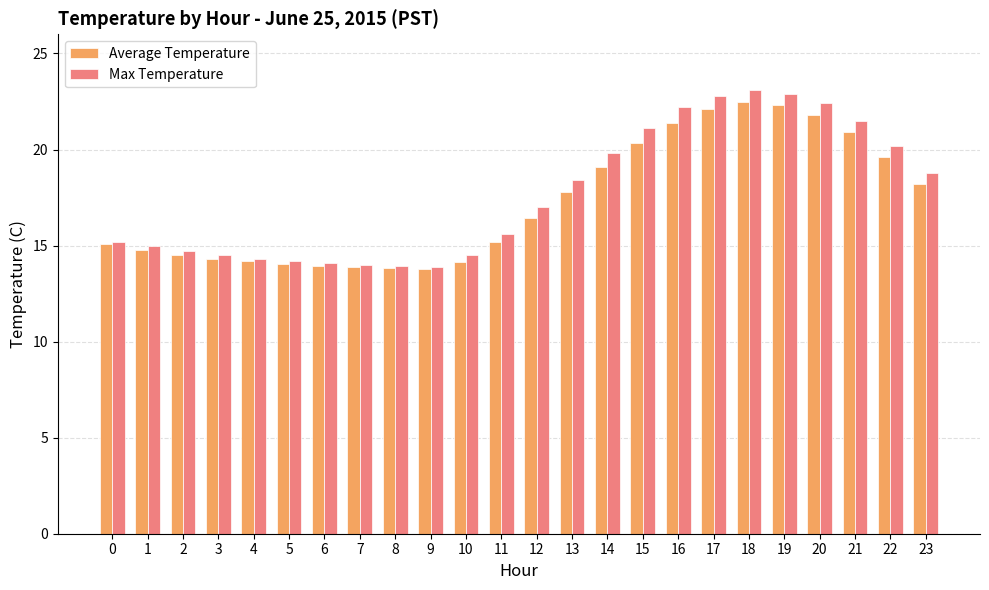

What is the average value of the Max Temperature series?

17.7